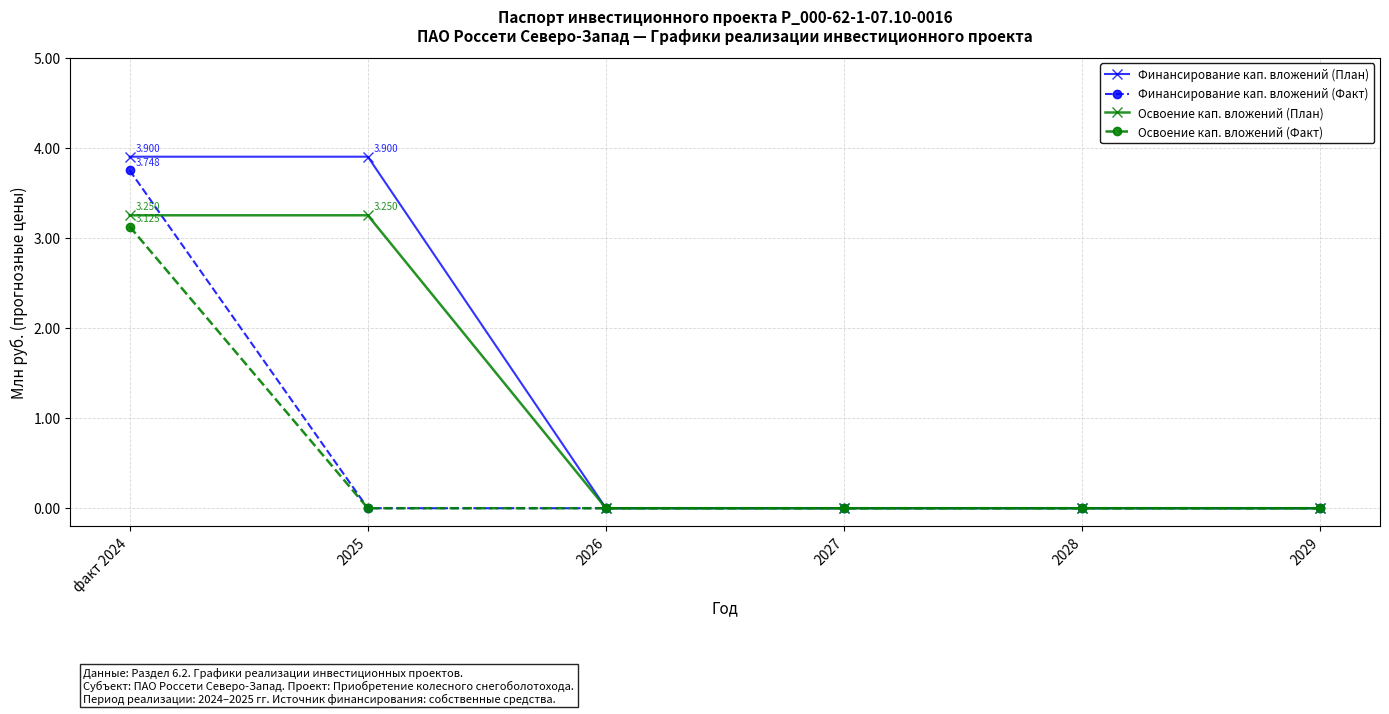

What is the label of the 4th point from the right?

2026